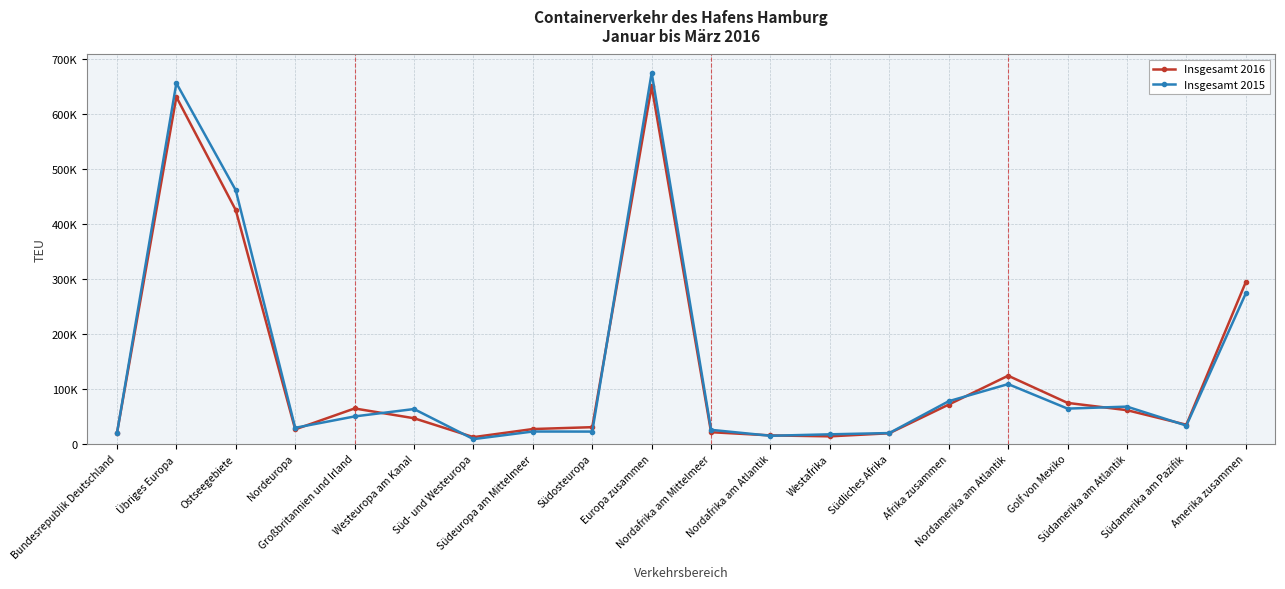

Is the value of Insgesamt 2016 at Bundesrepublik Deutschland greater than the value of Insgesamt 2015 at Süd- und Westeuropa?

Yes